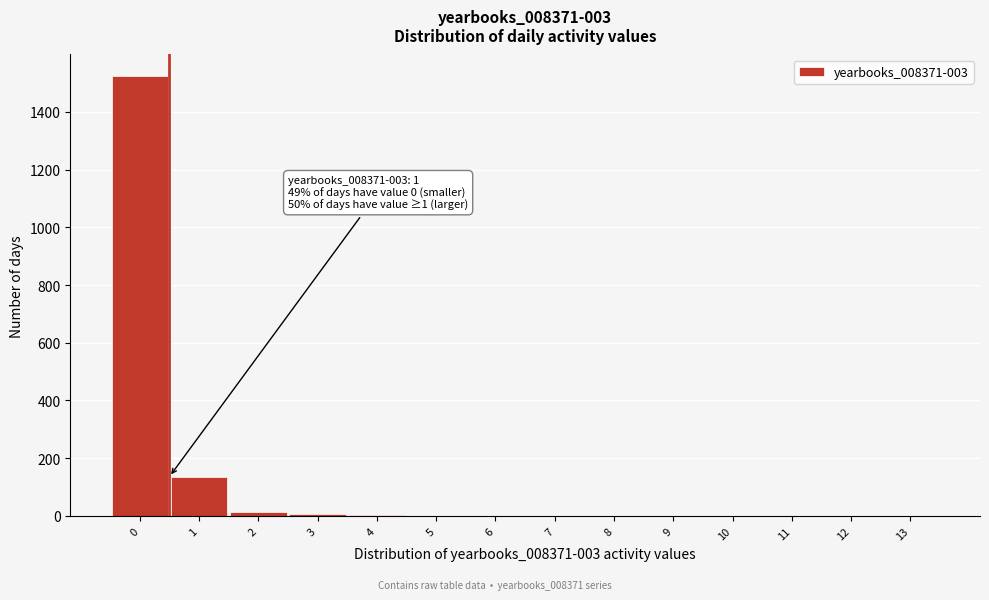

The value at 13 is 0. True or false?

True